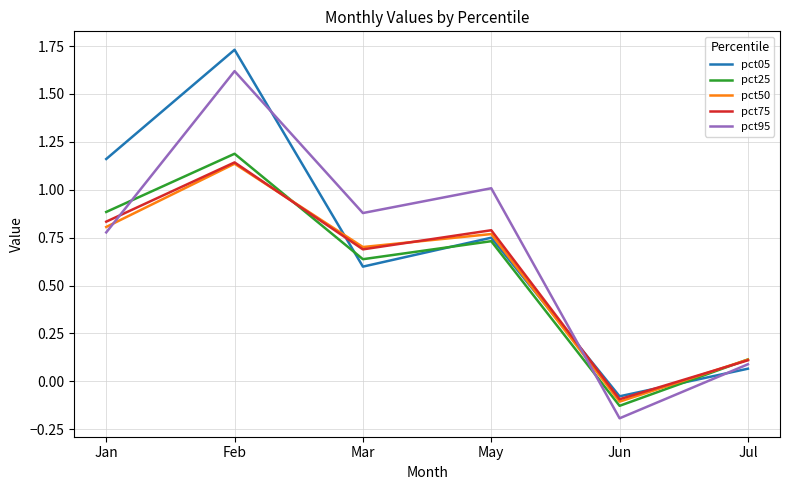

How many intersections are there between pct25 and pct95?

2